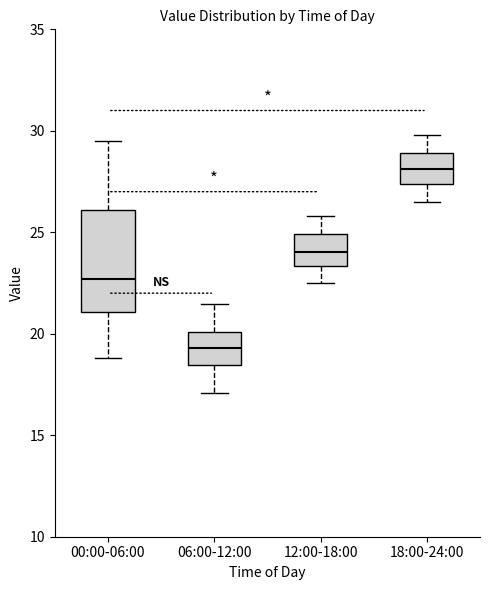

Which box is the tallest, from its lower edge to its upper edge?

00:00-06:00